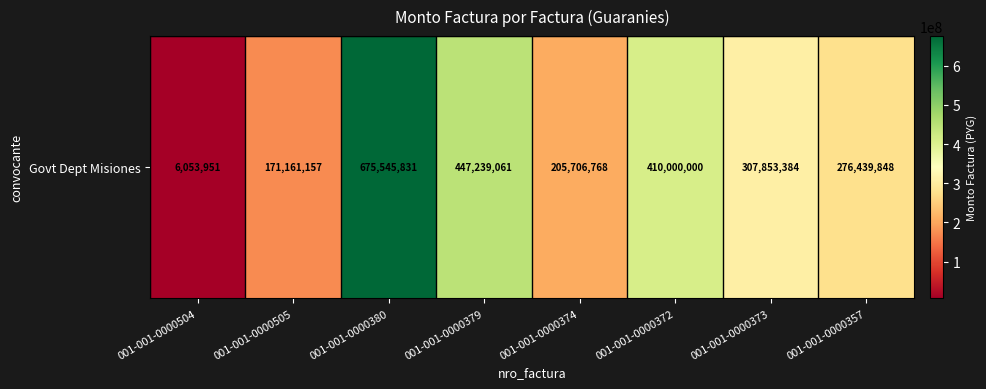

Where does the data first go above 307853384?

001-001-0000380